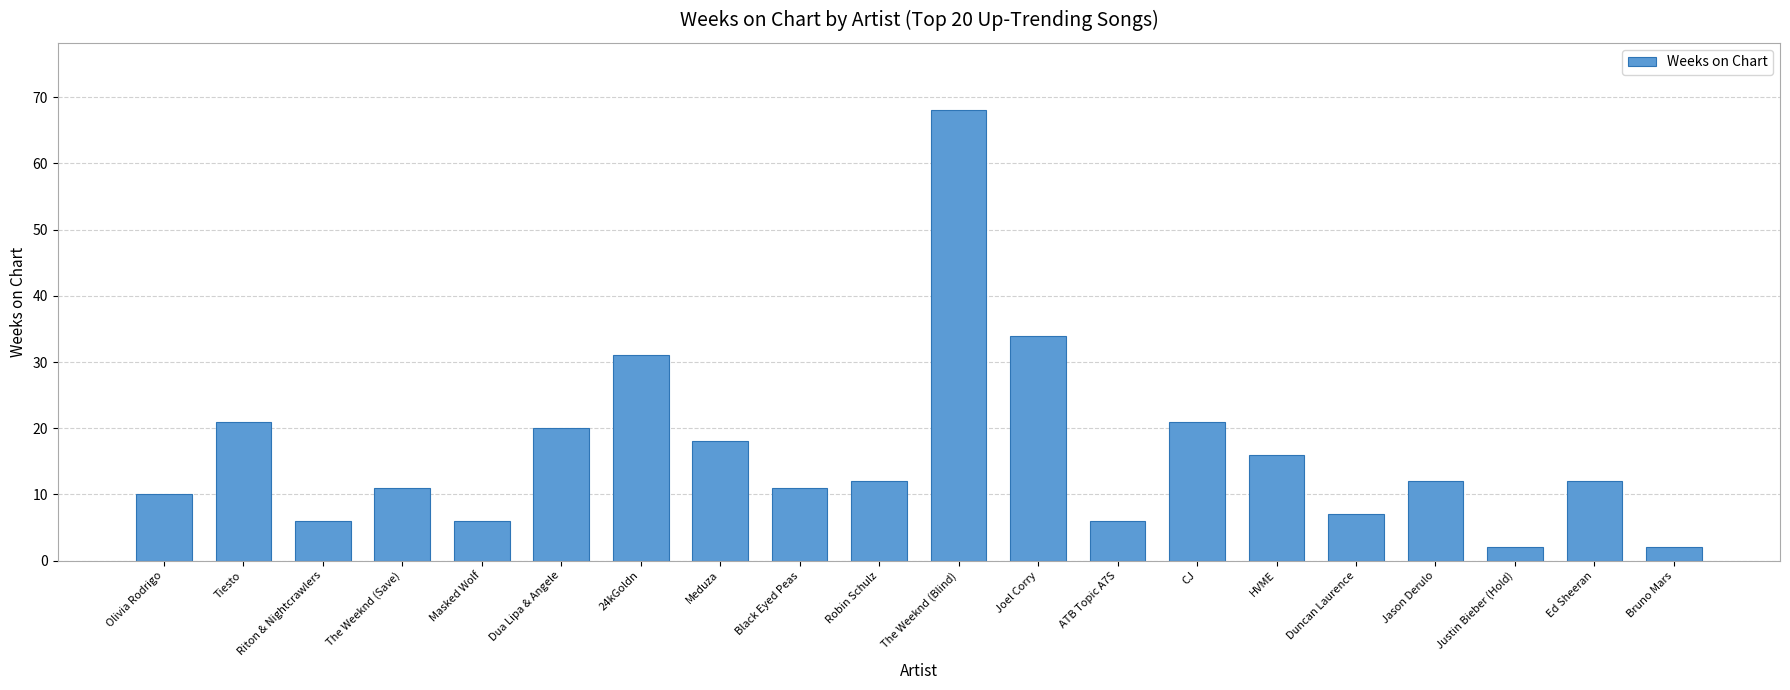

How many series are shown in this chart?

1